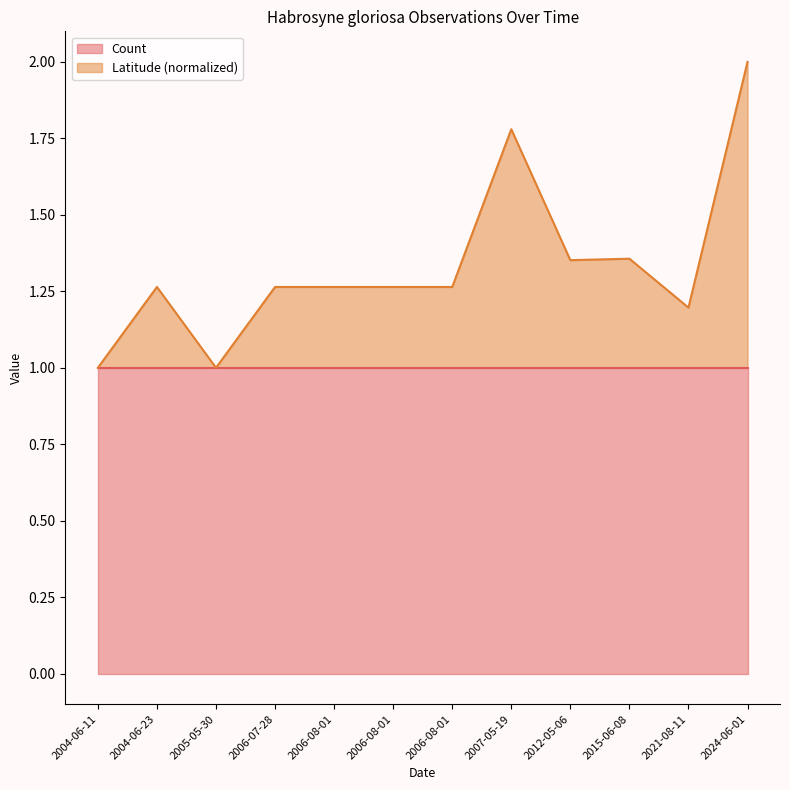

Reading left to right, extract all data points from this chart.

1.0	1.3	1.0	1.3	1.3	1.3	1.3	1.8	1.4	1.4	1.2	2.0